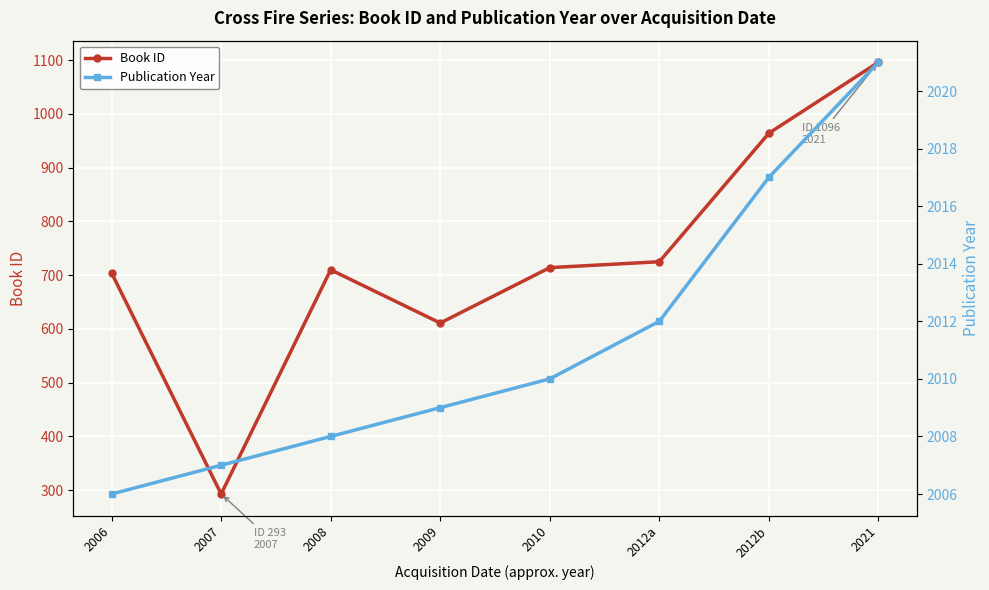

The Book ID series shows 725 at 2012a. True or false?

True